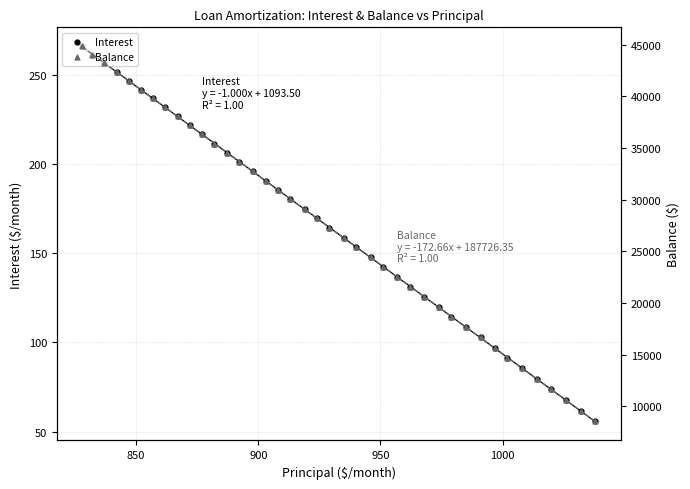

What are all the series names shown in the legend?

Interest, Balance